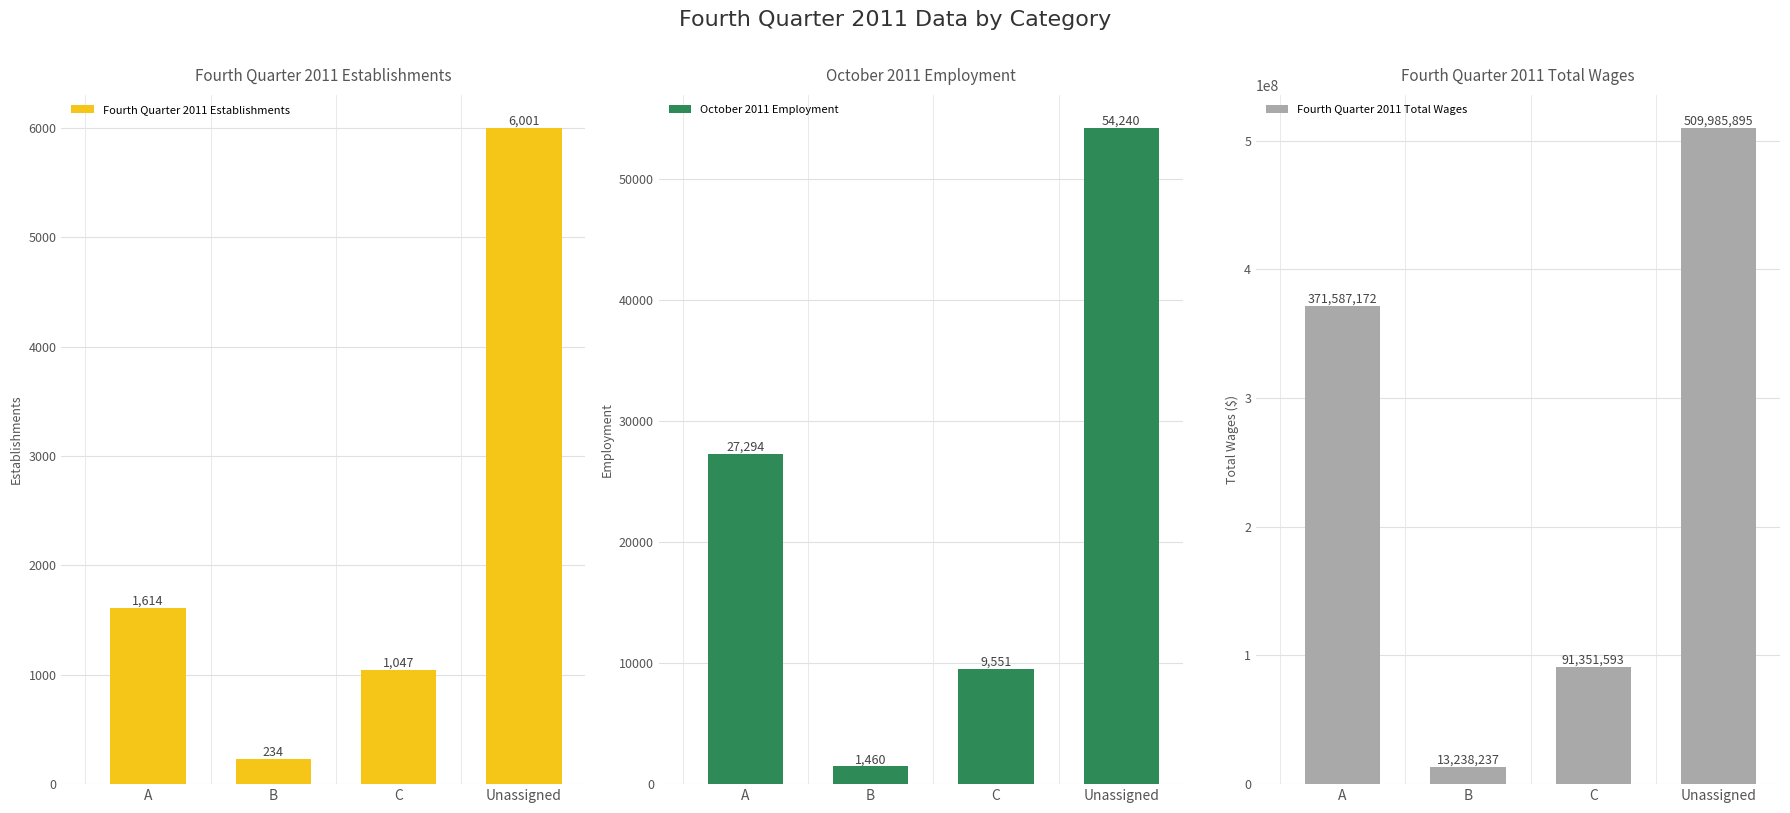

Reading right to left, what are all the values shown in this chart?

Fourth Quarter 2011 Establishments: 6001	1047	234	1614
October 2011 Employment: 54240	9551	1460	27294
Fourth Quarter 2011 Total Wages: 509985895	91351593	13238237	371587172